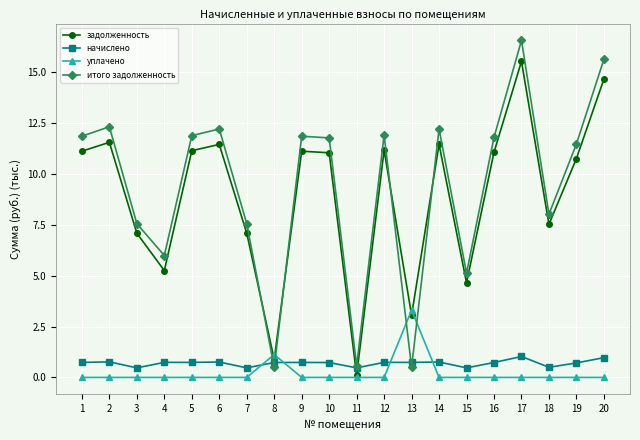

What is the difference between the highest and lowest values at 8?

0.6